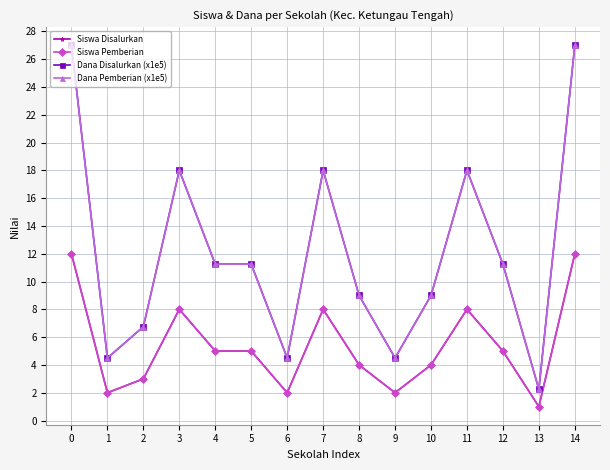

What is the sum of the Dana Pemberian (x1e5) values at 0 and 14?

54.0